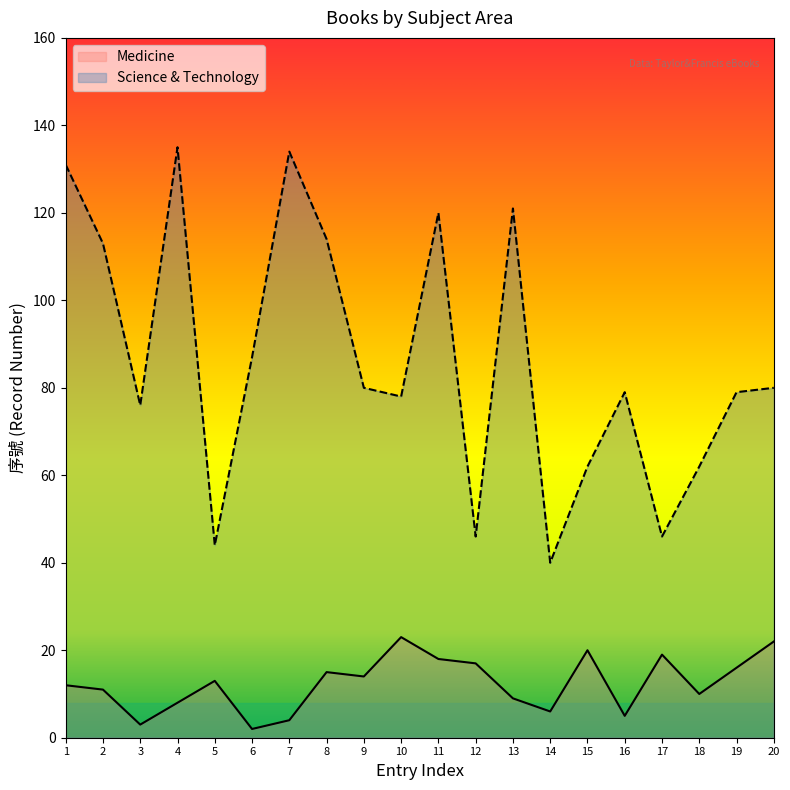

At how many categories does at least one series exceed 44?

18